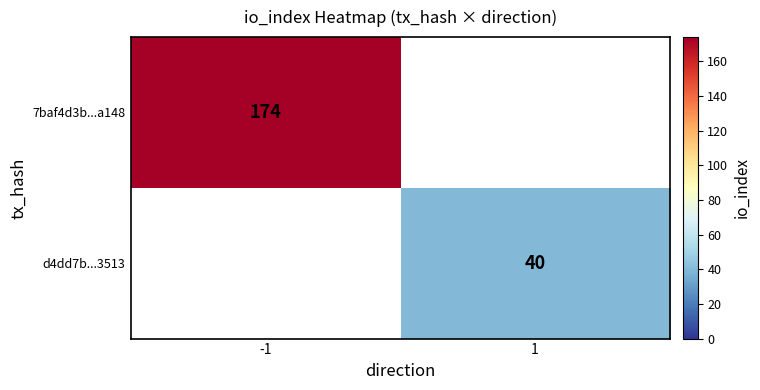

At how many categories does at least one series exceed 60?

1